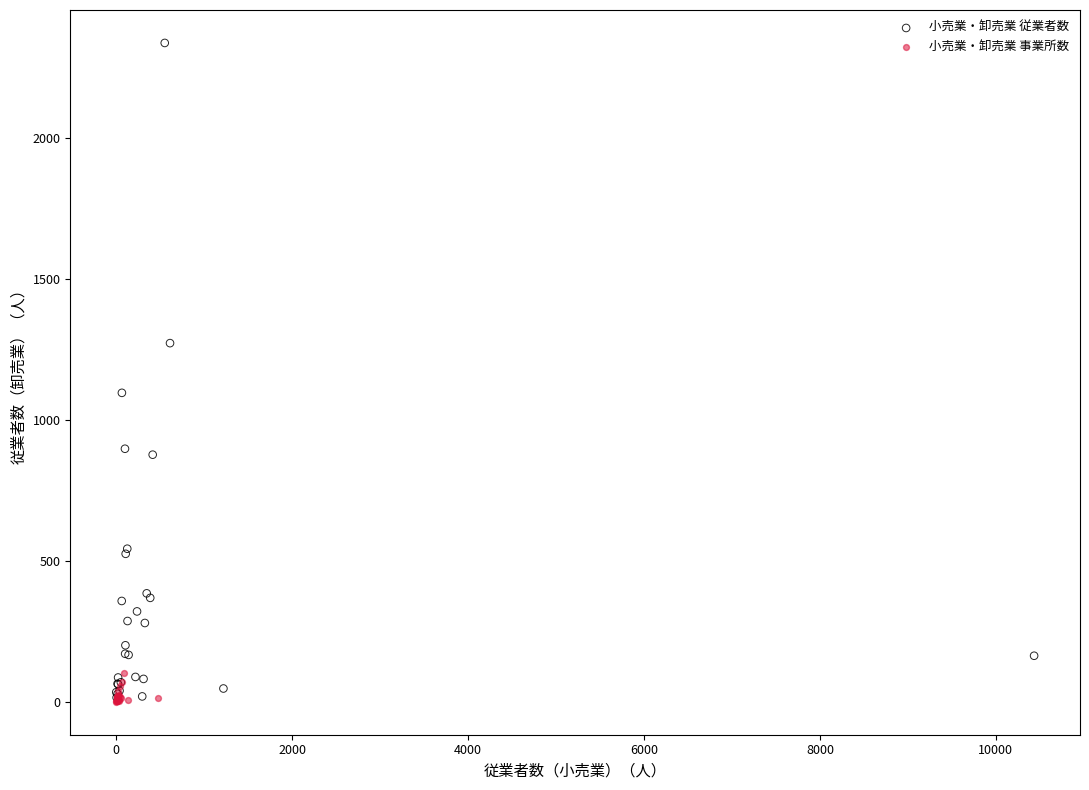

Which series reaches the maximum Y coordinate?

小売業・卸売業 従業者数